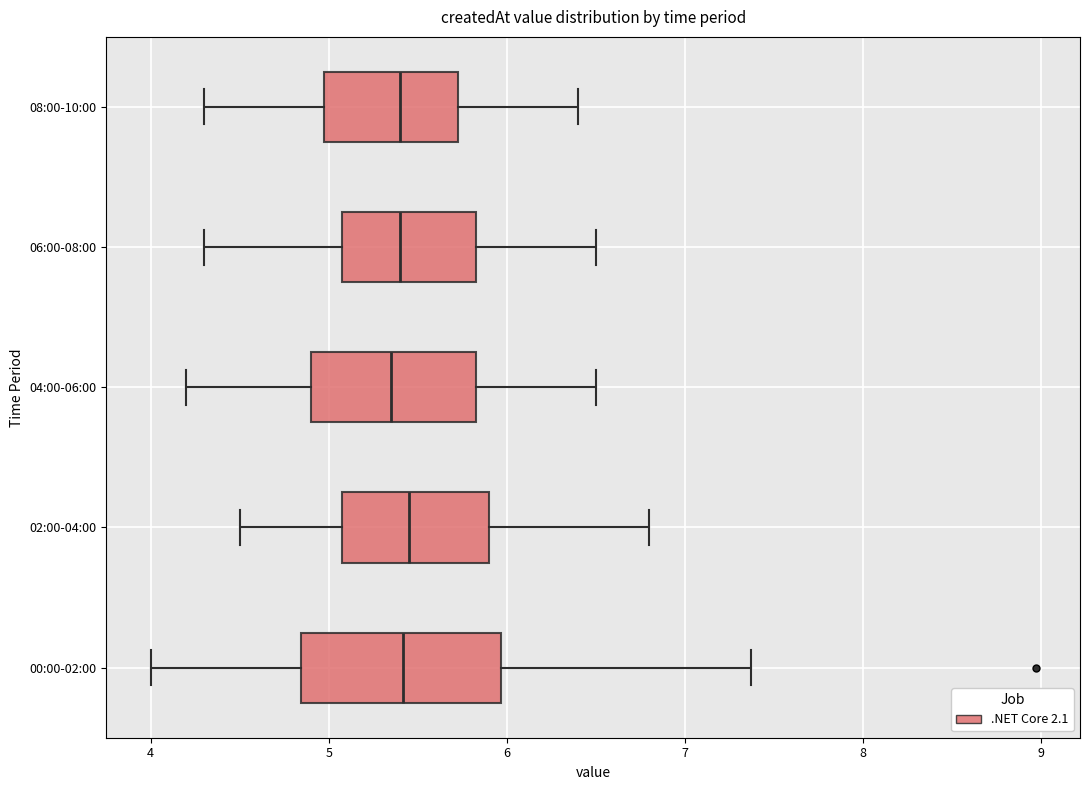

Reading bottom to top, transcribe this box plot: for each box, give where its median line is, the range the box spans, and where its two whiskers end, as read against the x-axis. The values are not printed on the chart, so give them approximately, as read against the axis.

00:00-02:00: median 5.4, box 4.8 to 6.0, whiskers 4.0 to 7.4
02:00-04:00: median 5.5, box 5.1 to 5.9, whiskers 4.5 to 6.8
04:00-06:00: median 5.4, box 4.9 to 5.8, whiskers 4.2 to 6.5
06:00-08:00: median 5.4, box 5.1 to 5.8, whiskers 4.3 to 6.5
08:00-10:00: median 5.4, box 5.0 to 5.7, whiskers 4.3 to 6.4